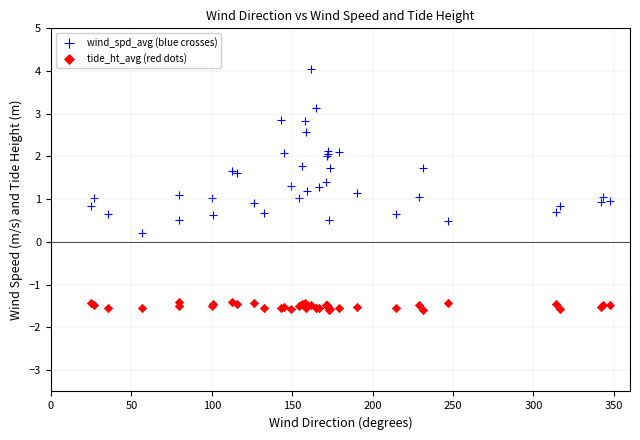

What is the X range (max minus min) for the scatter plot?

322.7